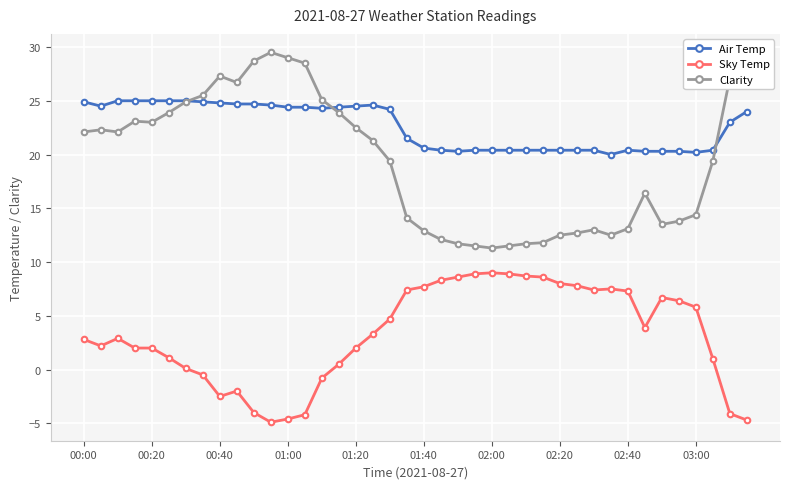

How many series are shown in this chart?

3